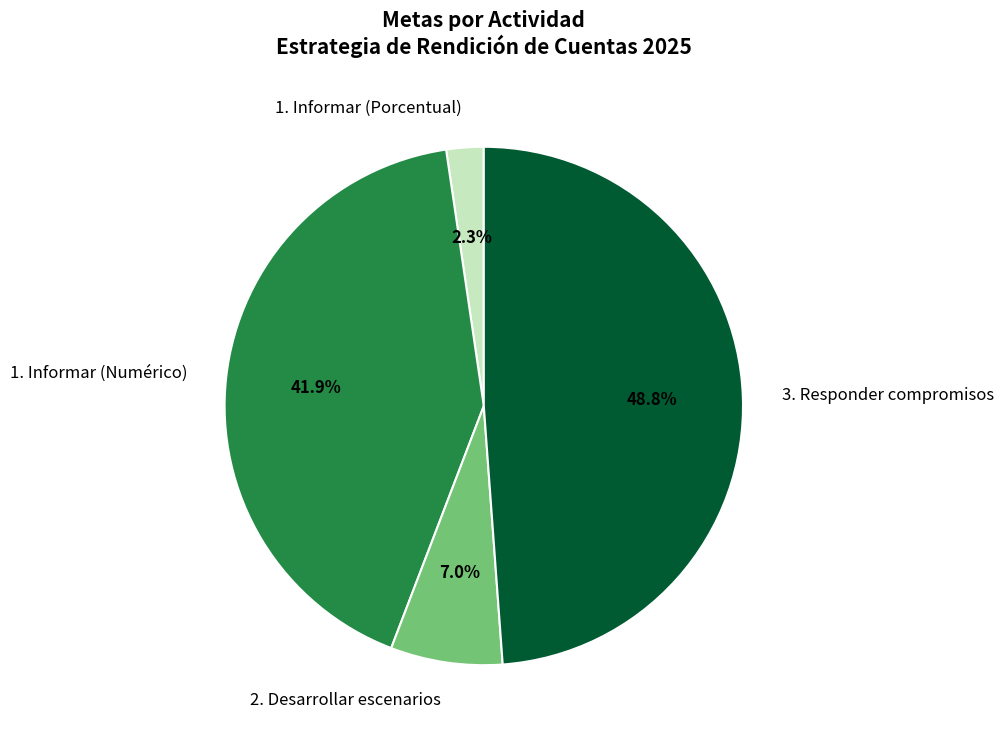

Rank the categories by value from lowest to highest.

1. Informar (Porcentual), 2. Desarrollar escenarios, 1. Informar (Numérico), 3. Responder compromisos